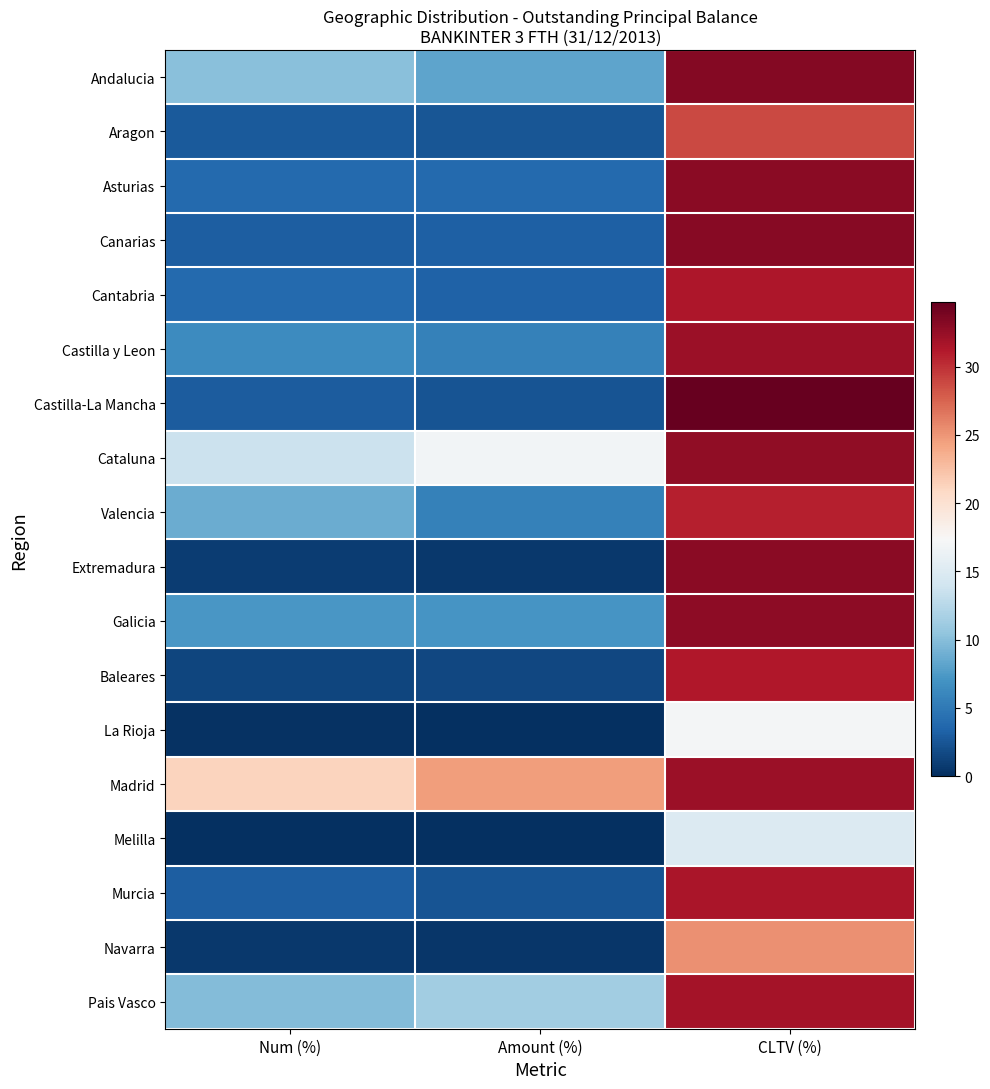

Rank the series at Num (%) from lowest to highest value.

Melilla, La Rioja, Navarra, Extremadura, Baleares, Aragon, Castilla-La Mancha, Canarias, Murcia, Asturias, Cantabria, Castilla y Leon, Galicia, Valencia, Pais Vasco, Andalucia, Cataluna, Madrid